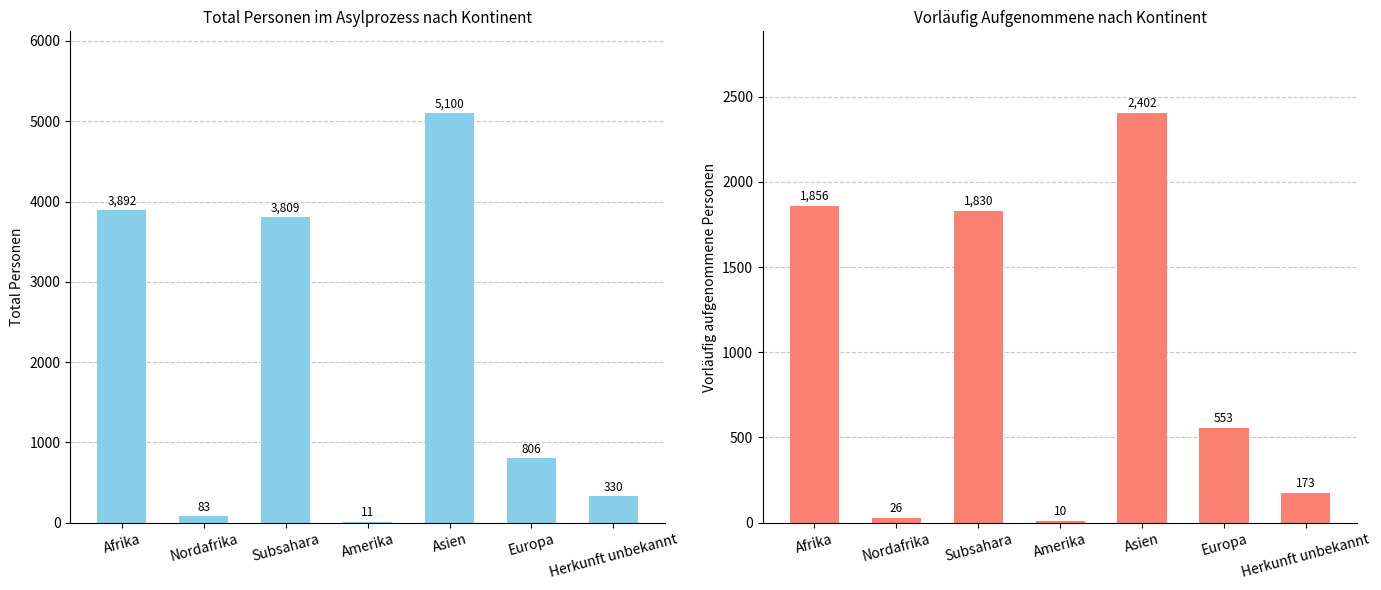

Does the chart contain stacked bars?

No